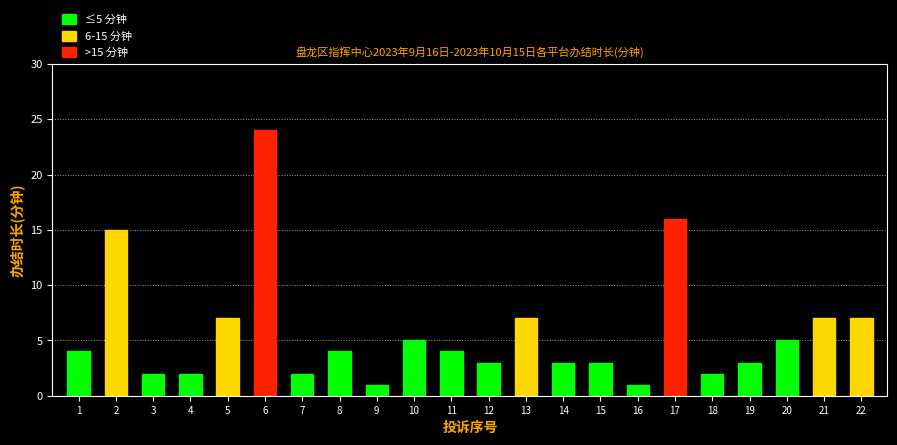

Reading left to right, list all the values displayed in this chart.

1=4	2=15	3=2	4=2	5=7	6=24	7=2	8=4	9=1	10=5	11=4	12=3	13=7	14=3	15=3	16=1	17=16	18=2	19=3	20=5	21=7	22=7